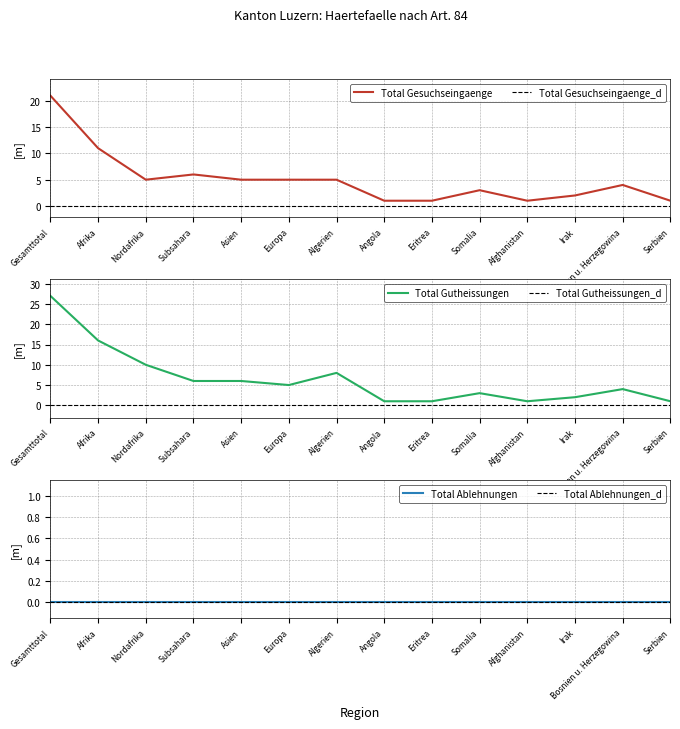

Is the value of Total Gesuchseingaenge at Nordafrika greater than the value of Total Gutheissungen at Afghanistan?

Yes